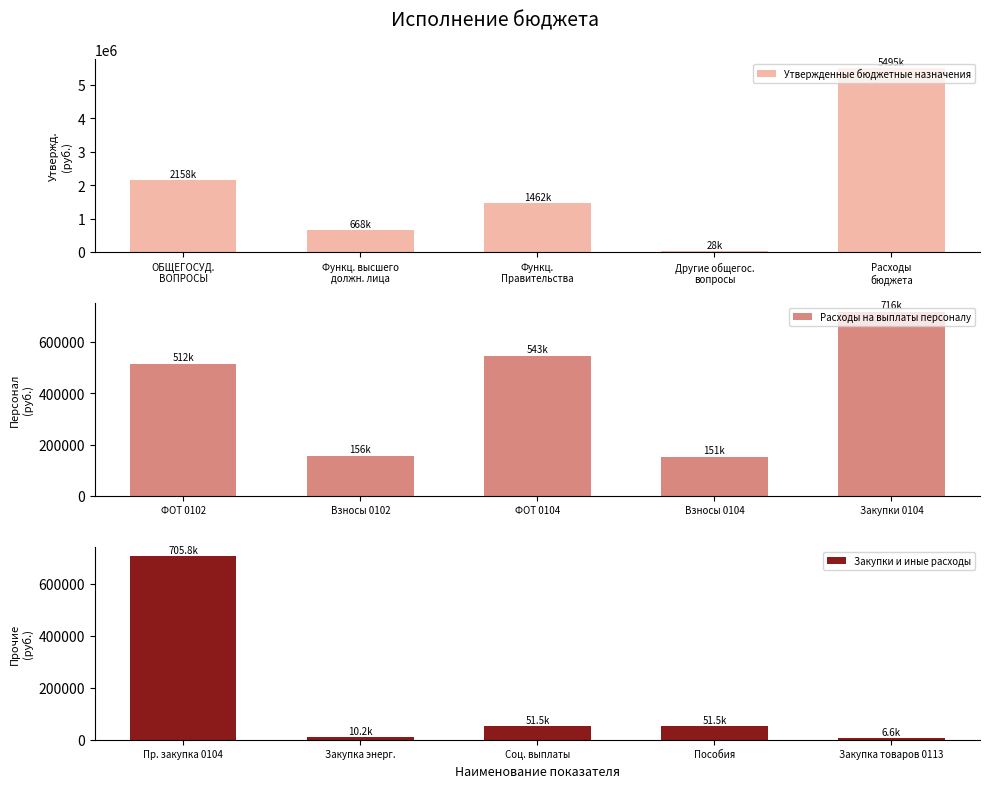

True or false: Расходы на выплаты персоналу has a value of 810682.6 at ФОТ 0104.

False